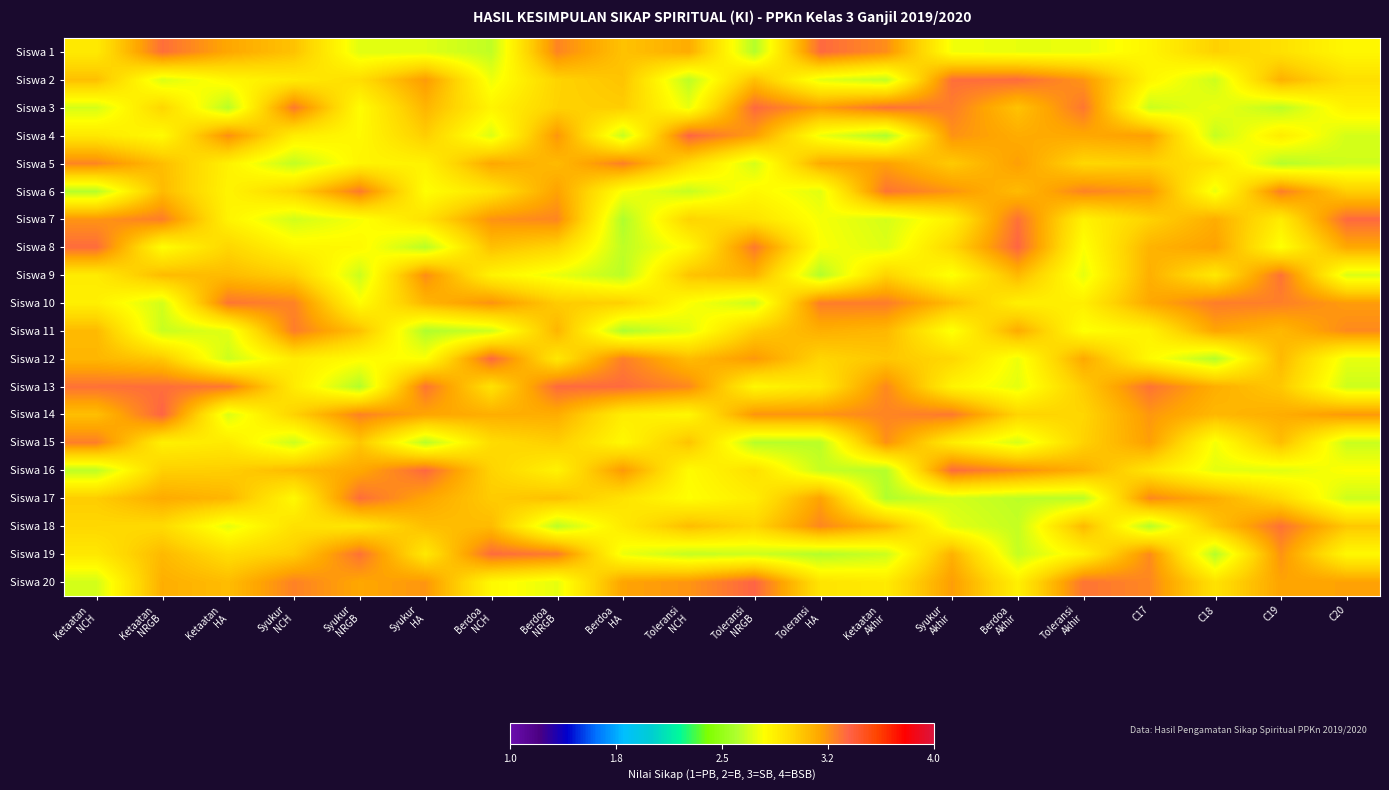

At C17, list the series in order from largest to smallest.

Siswa 13, Siswa 20, Siswa 17, Siswa 19, Siswa 6, Siswa 14, Siswa 4, Siswa 15, Siswa 10, Siswa 9, Siswa 8, Siswa 5, Siswa 7, Siswa 16, Siswa 11, Siswa 2, Siswa 1, Siswa 12, Siswa 3, Siswa 18